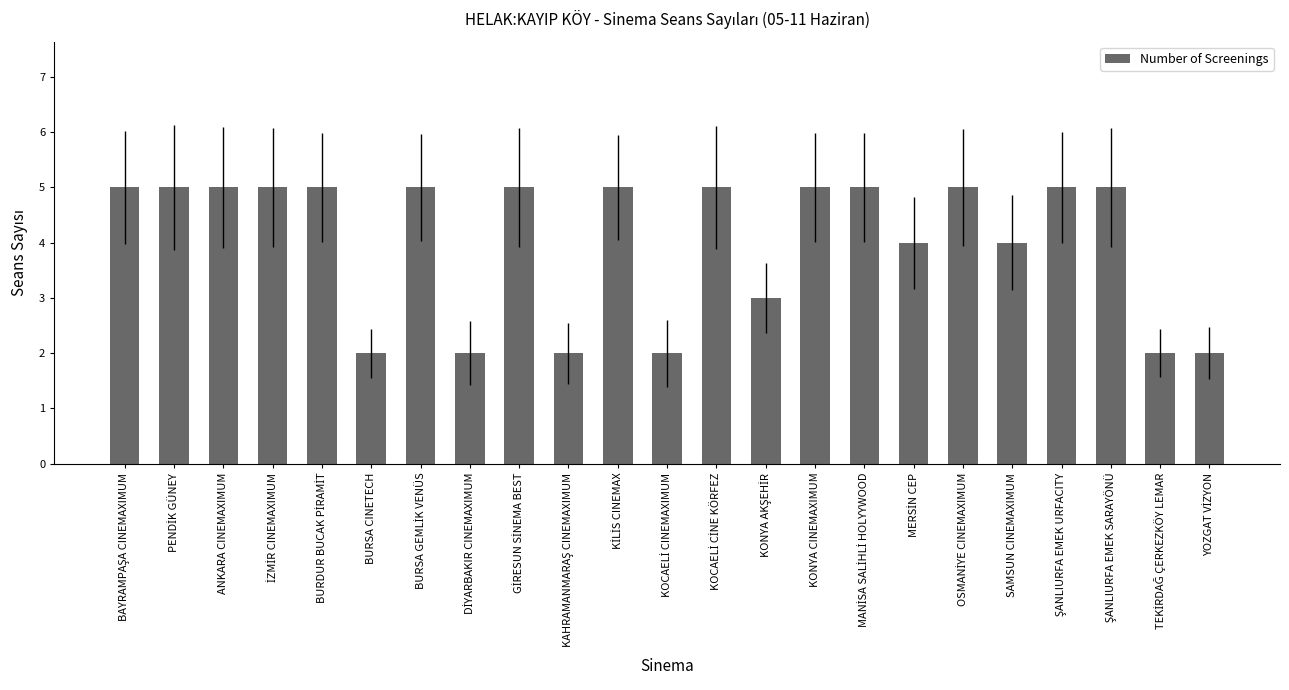

True or false: the data shows 5 at KONYA CINEMAXIMUM.

True